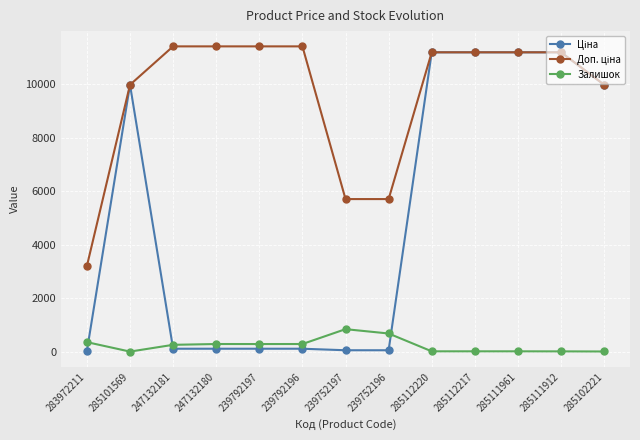

What is the maximum value shown in the chart?

11410.0